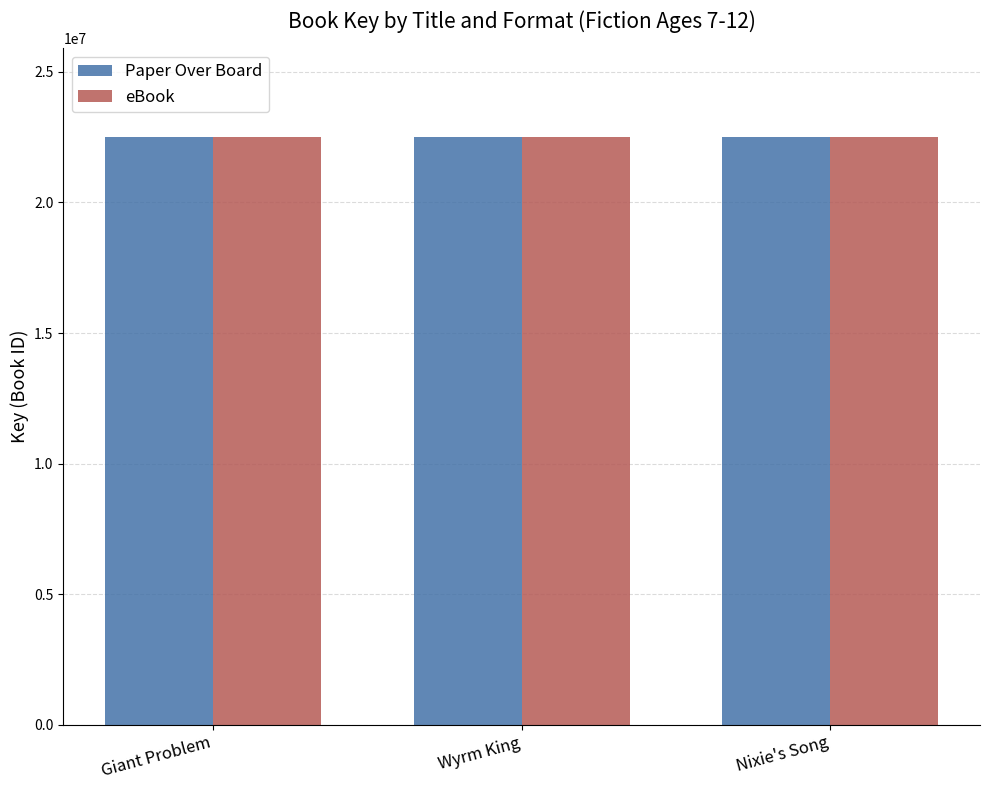

What is the value of the Paper Over Board bar at the 3rd from the left?

22518191